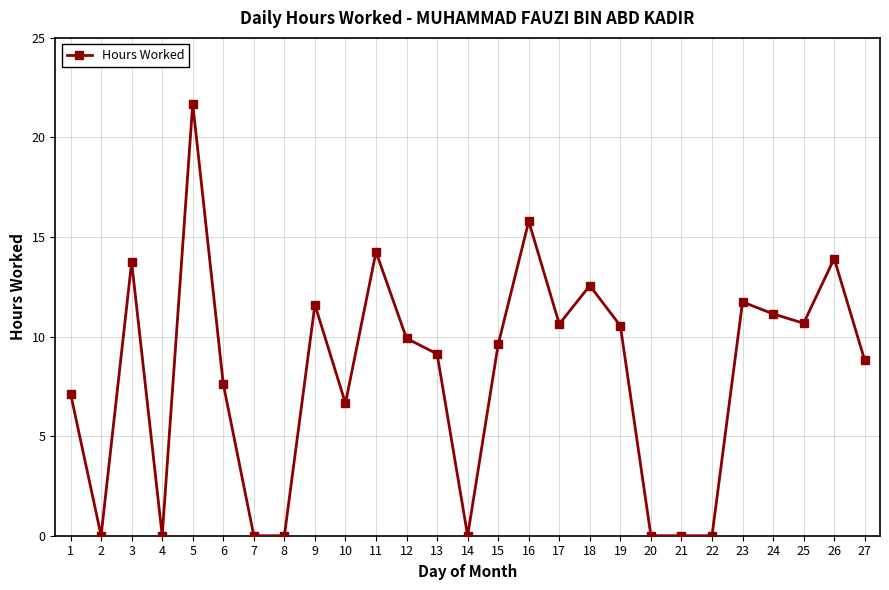

True or false: the data shows 21.1 at 26.

False